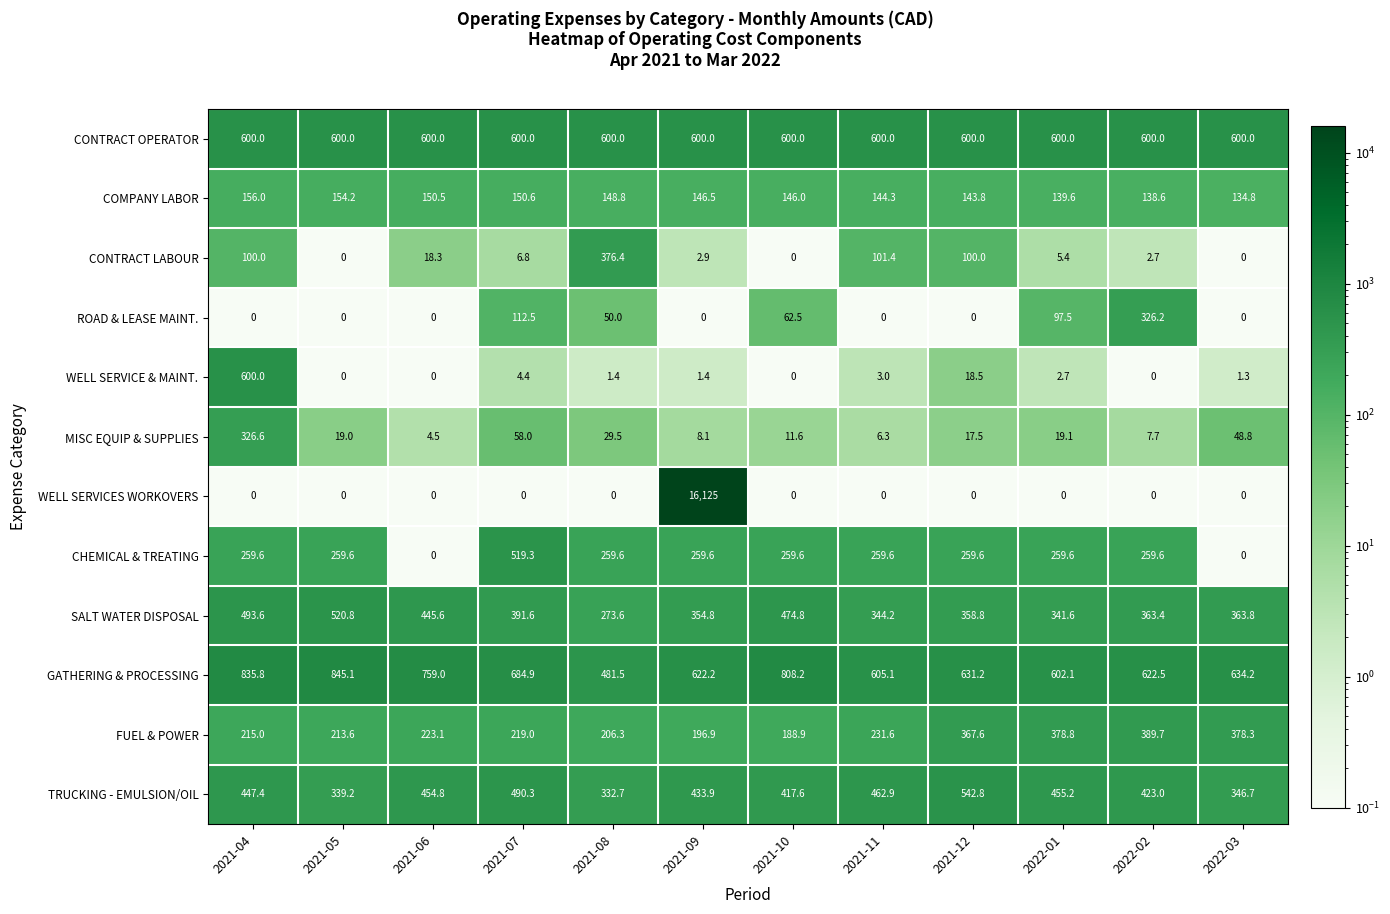

Which category has the highest value across all series?

2021-09